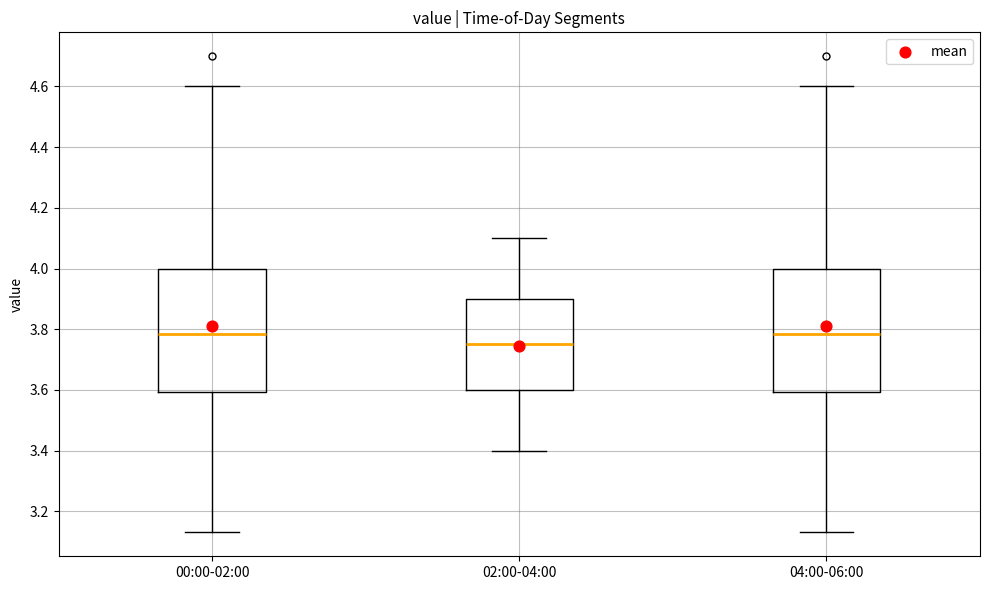

Where is the upper edge of the box for 02:00-04:00 on the y-axis? The values are not printed on the chart, so give them approximately, as read against the axis.

3.90